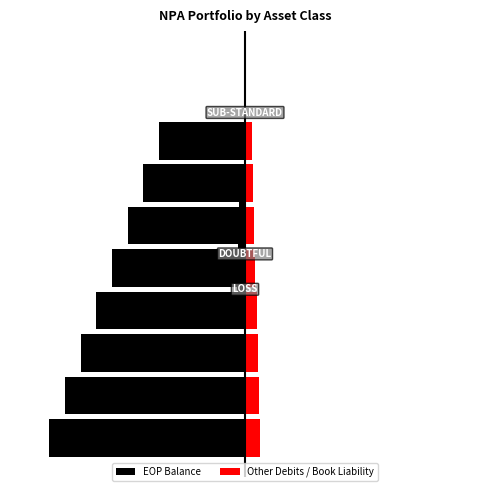

What is the sum of all EOP Balance values?

-5.9